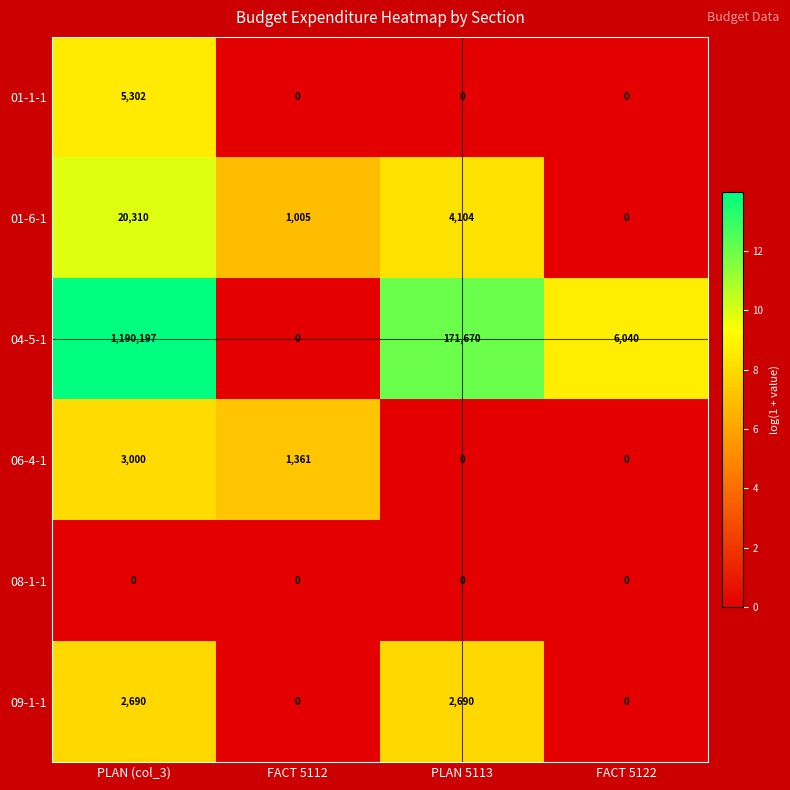

What is the difference between the maximum and minimum values in the 06-4-1 series?

3000